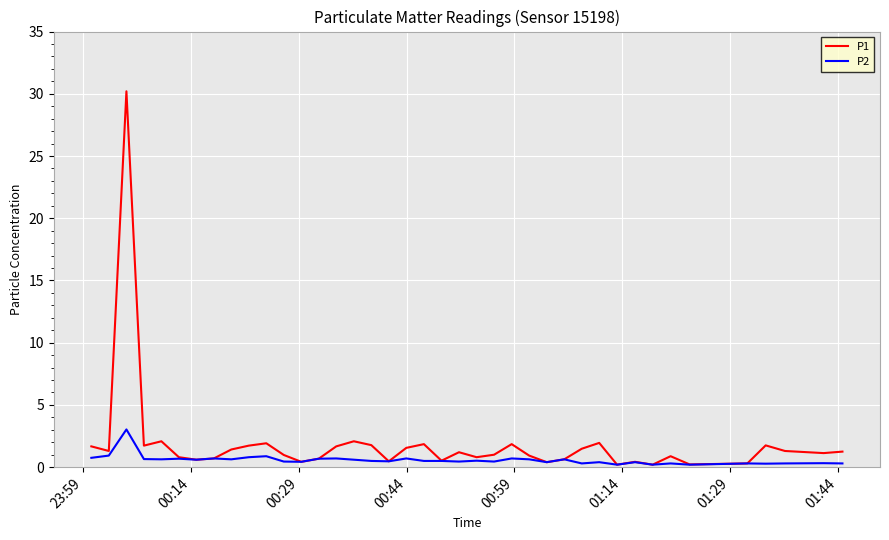

Which series has the widest spread of values?

P1